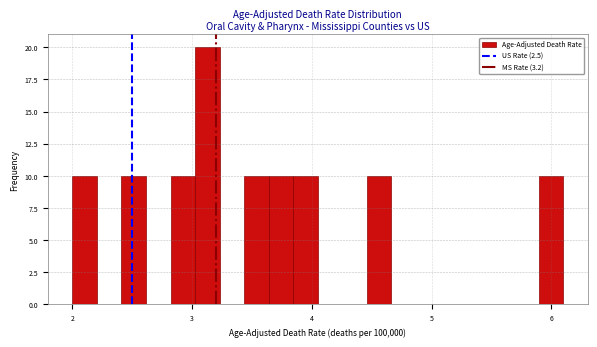

Read against the x-axis, roughly where is the centre of the tallest bar?

3.1